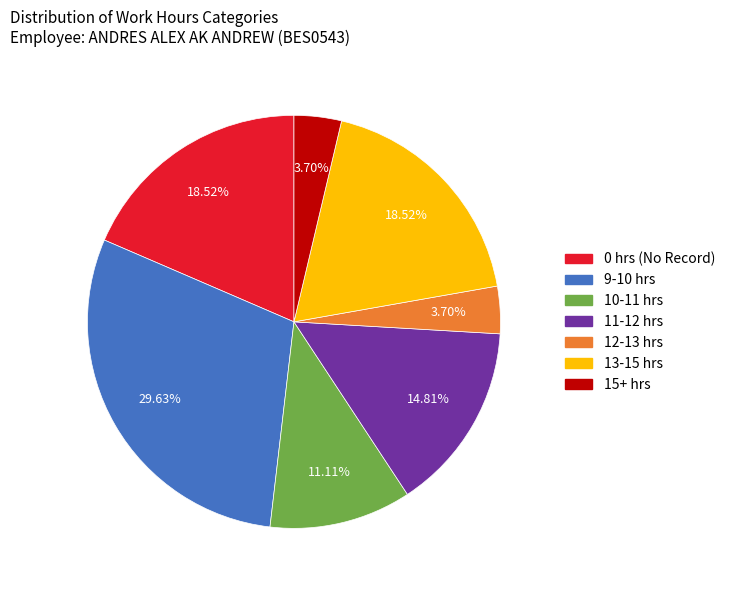

Is 13-15 hrs the majority of the pie?

No